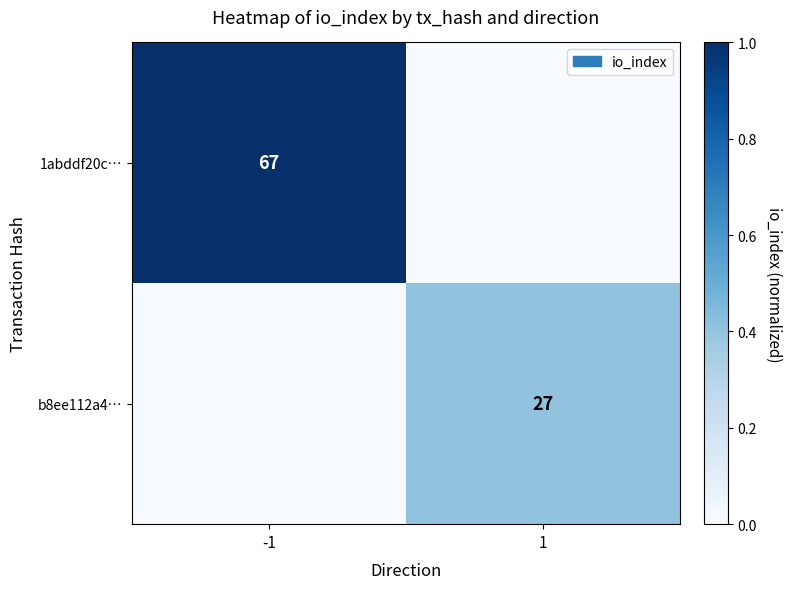

The 1abddf20c… series shows 67 at -1. True or false?

True